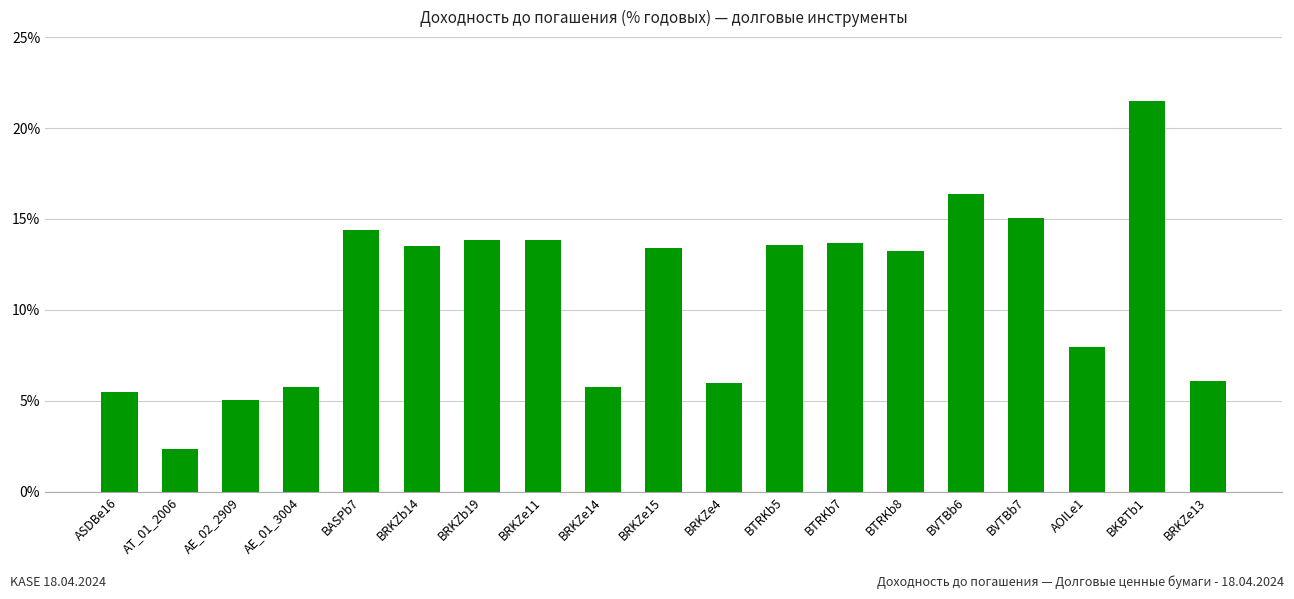

True or false: the data shows 8.7 at AE_01_3004.

False